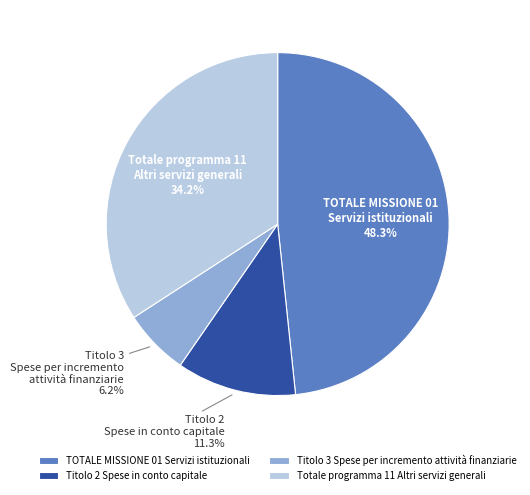

Is there a majority slice in this chart?

No